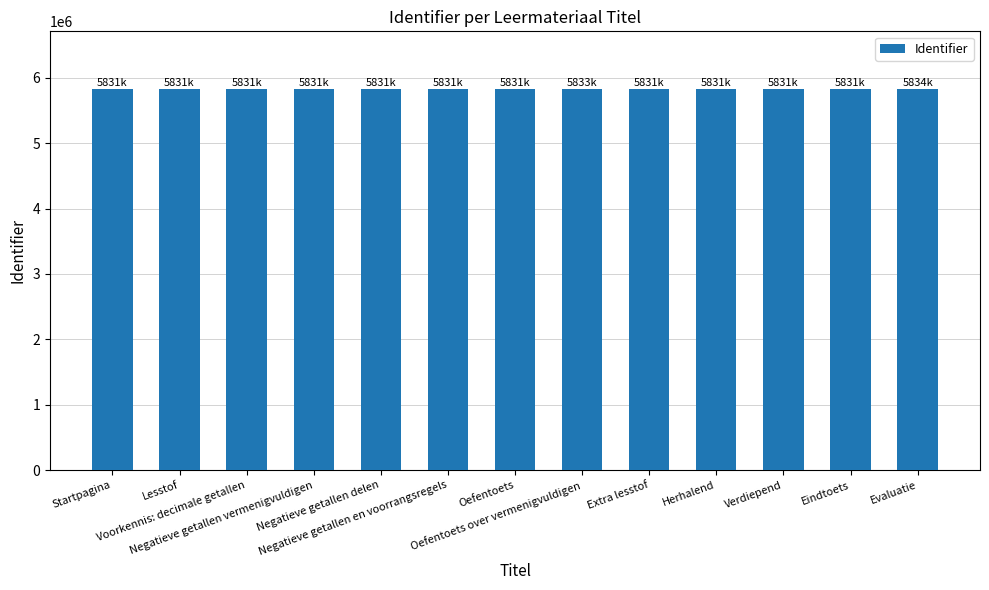

What is the average value?

5831648